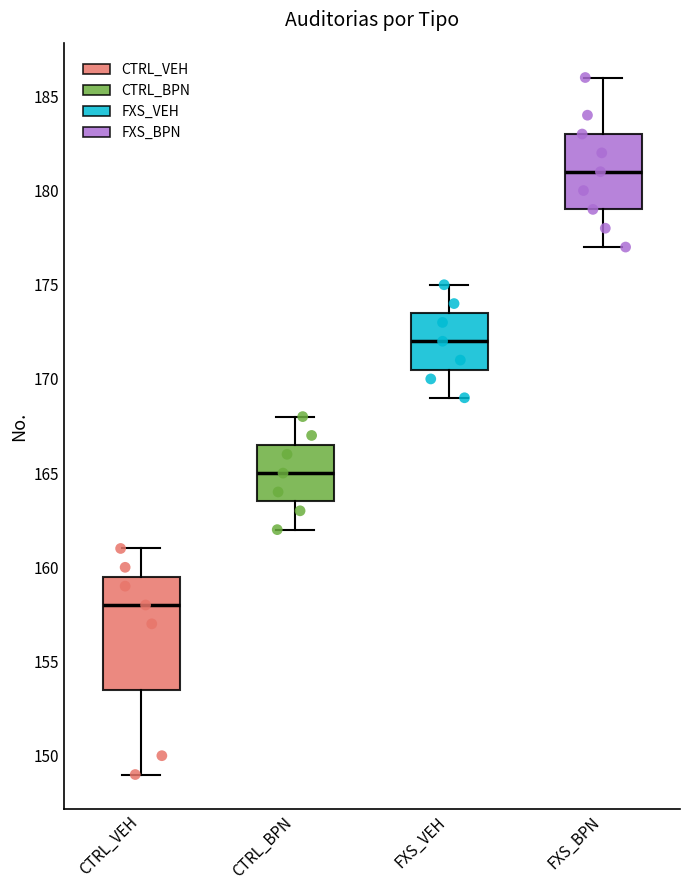

Which box's median line is the highest?

FXS_BPN